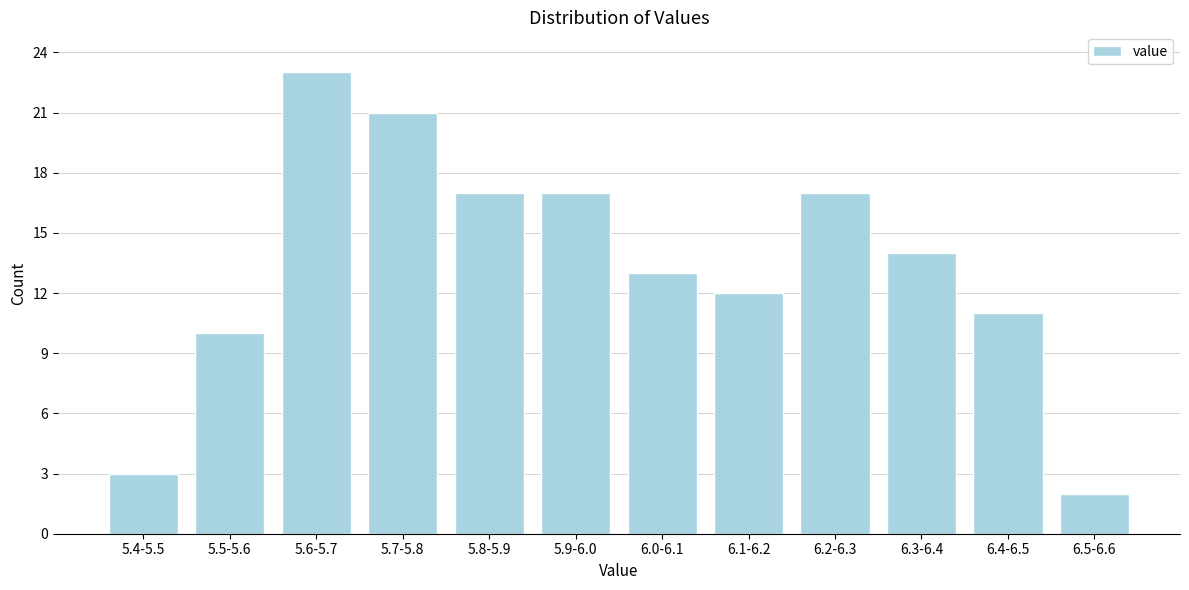

Reading left to right, list all the values displayed in this chart.

3	10	23	21	17	17	13	12	17	14	11	2